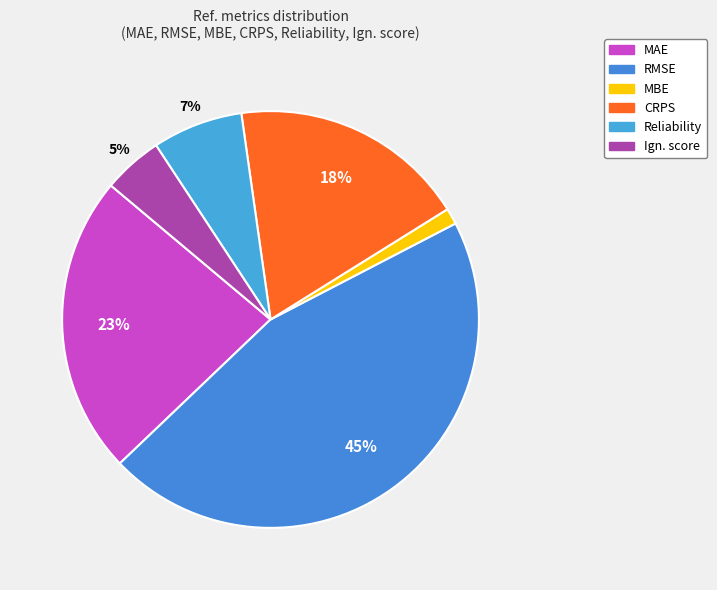

The RMSE slice represents 54% of the pie. True or false?

False